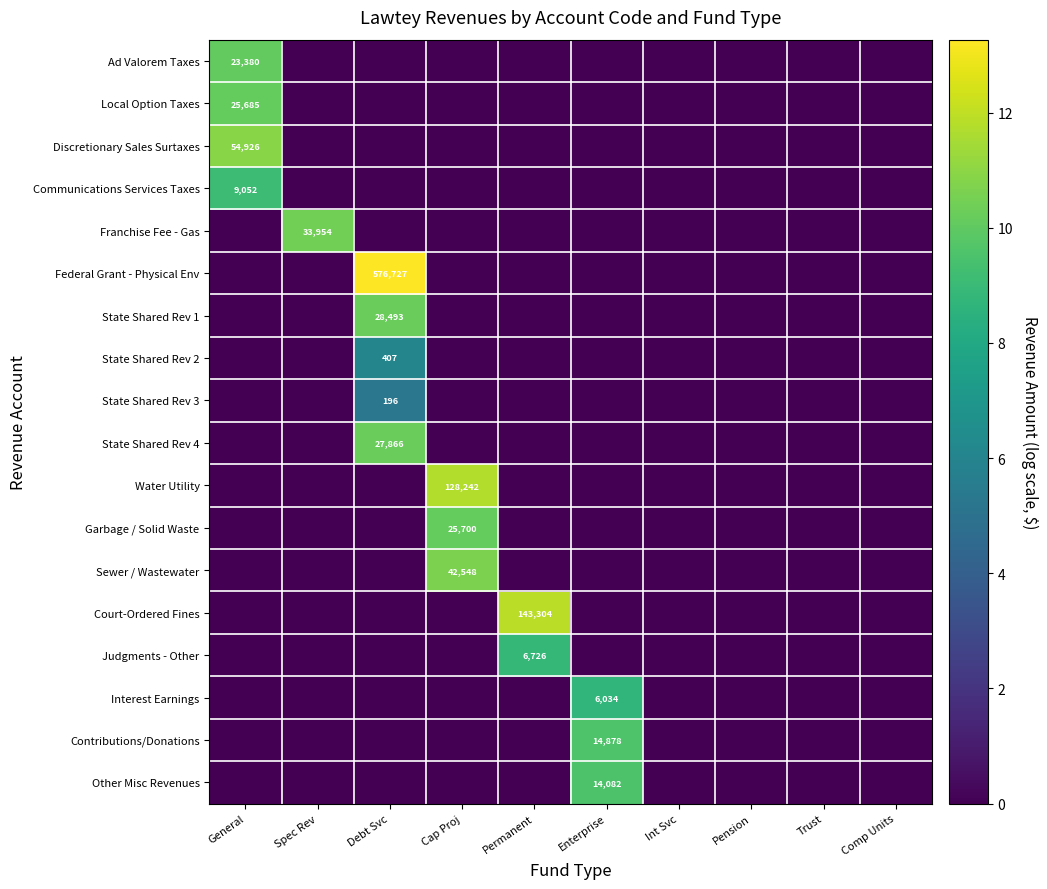

Is it true that Sewer / Wastewater equals 6.9 at Spec Rev?

False